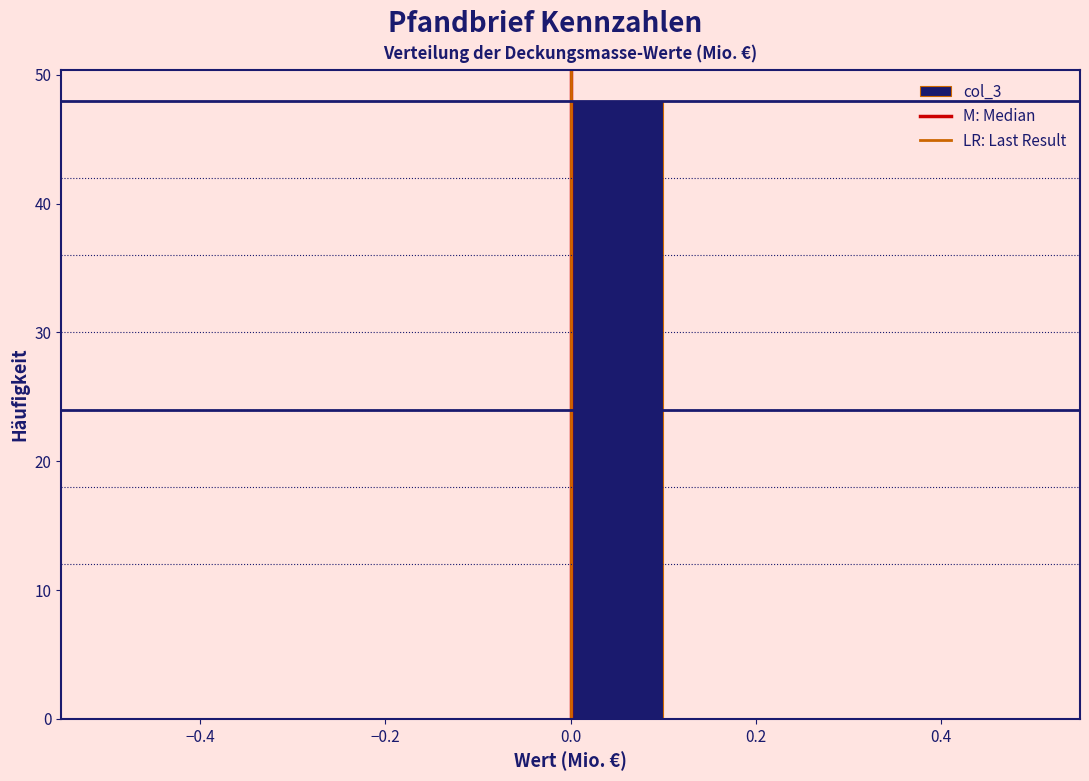

What is the height of the bar covering 0.0 to 0.1 on the x-axis? The values are not printed on the chart, so give them approximately, as read against the axis.

48